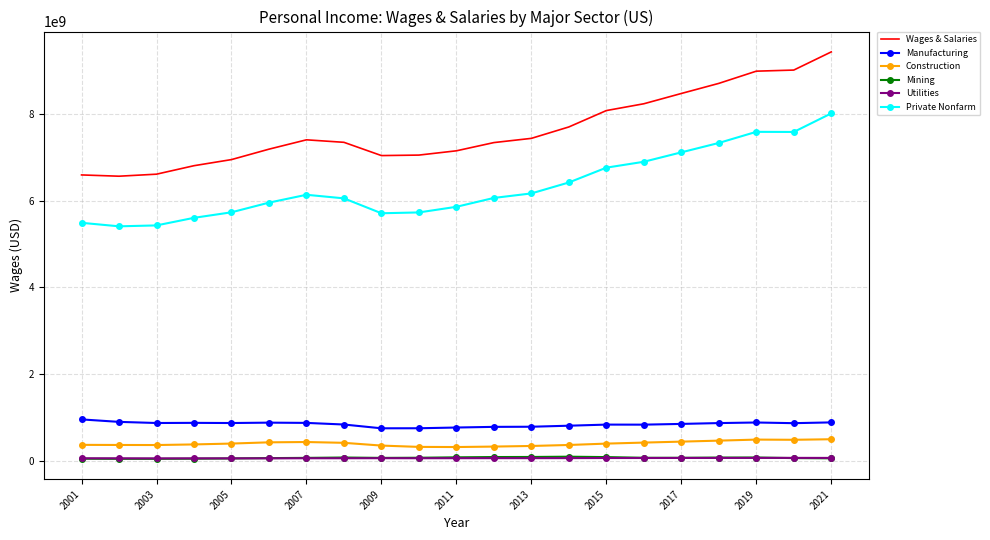

Which series has the largest total across all categories?

Wages & Salaries